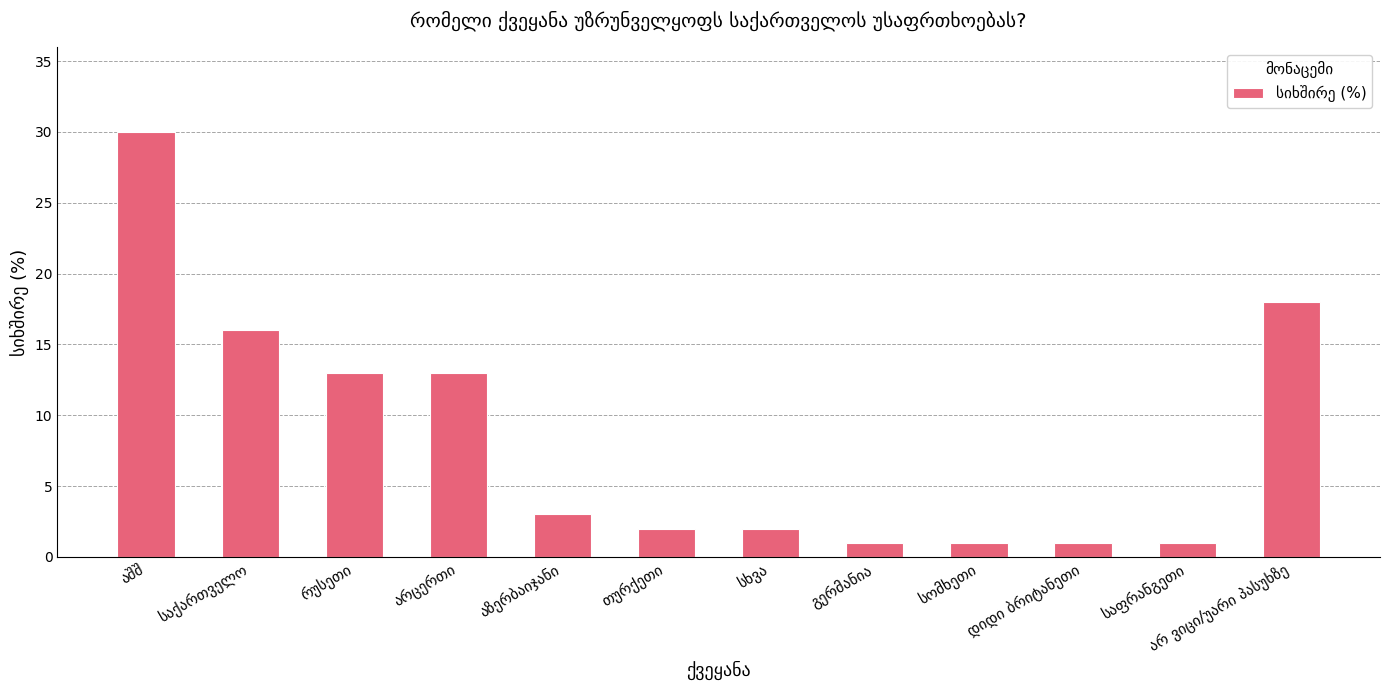

What is the maximum value shown in the chart?

30